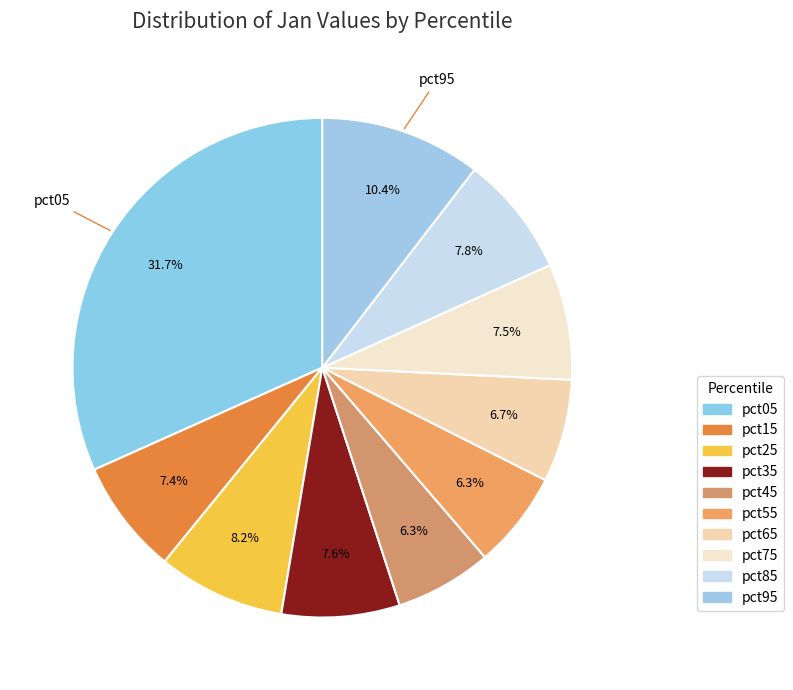

To the nearest percent, what percentage of the pie is pct55?

6%